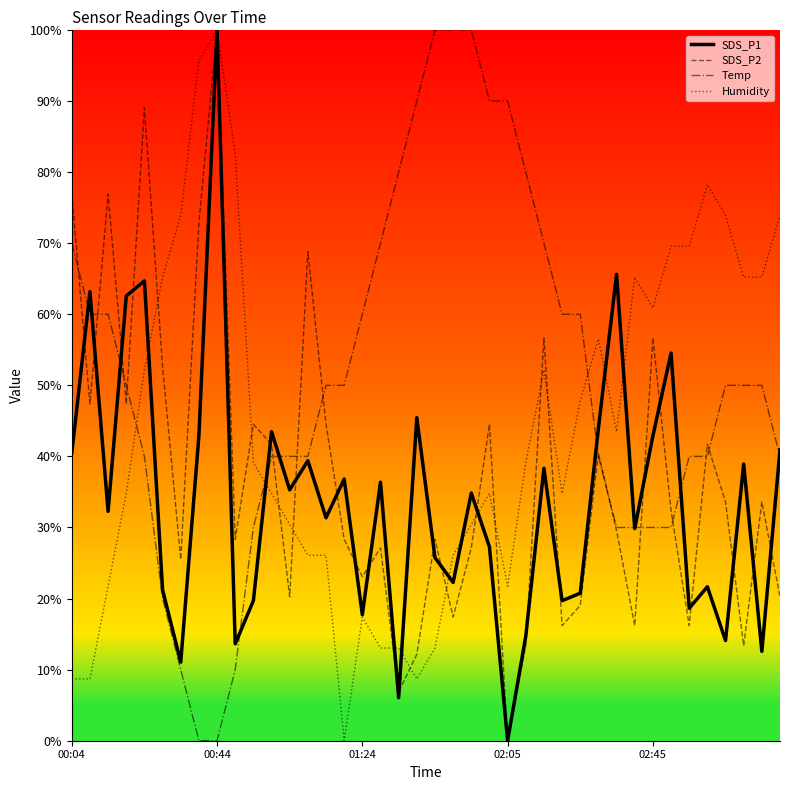

How many interior local valleys does the SDS_P2 series have?

13